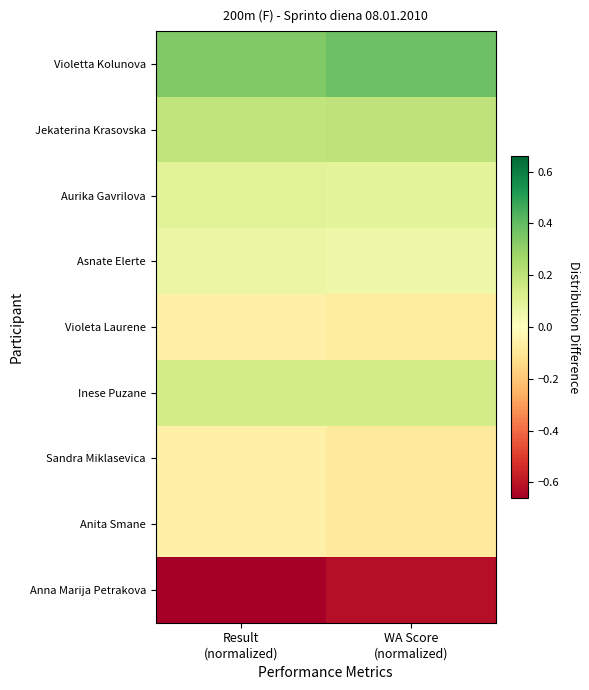

Which category has the lowest value across all series?

Result
(normalized)